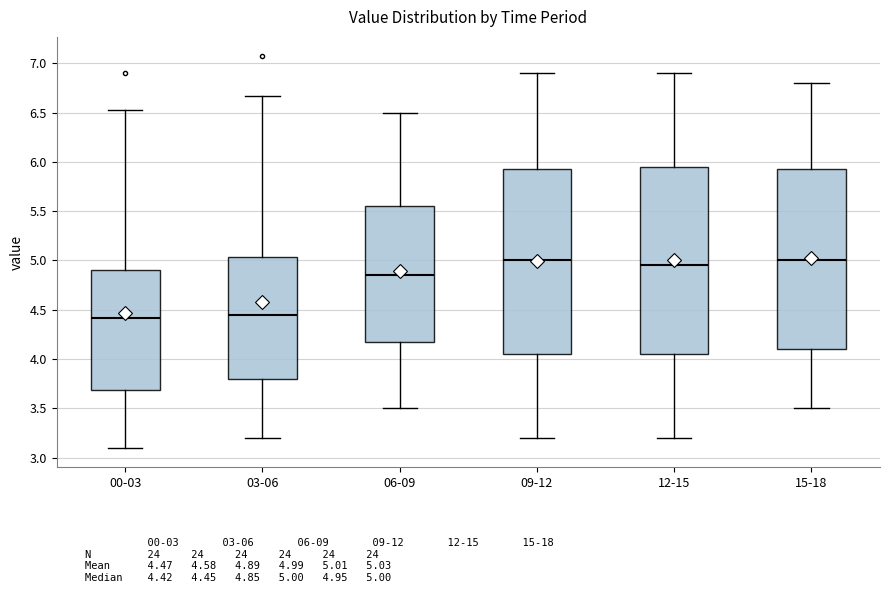

Where is the upper edge of the box for 12-15 on the y-axis? The values are not printed on the chart, so give them approximately, as read against the axis.

5.95